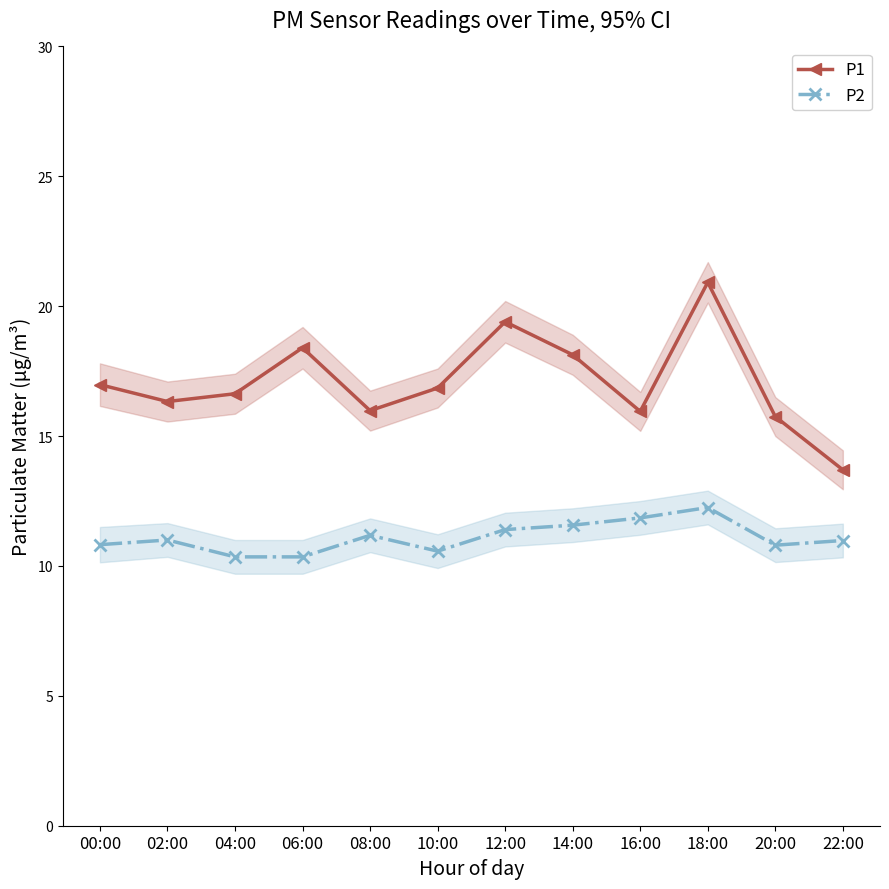

Is this an area chart (filled region under the line)?

No